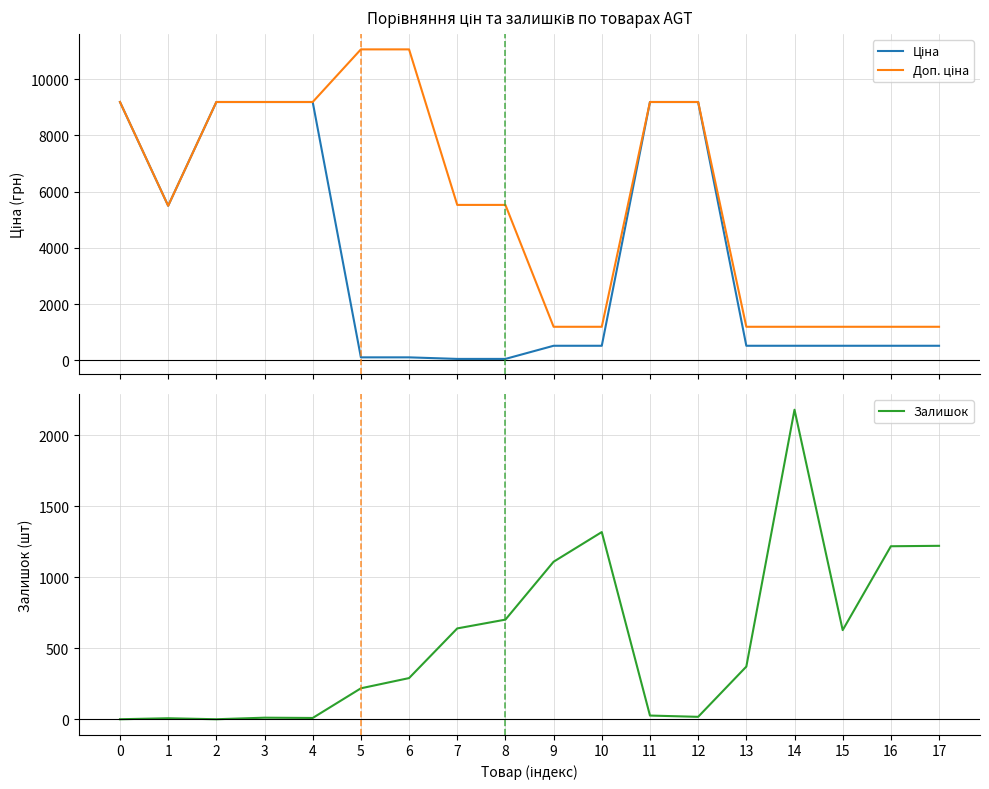

True or false: Доп. ціна and Ціна cross at least once.

False